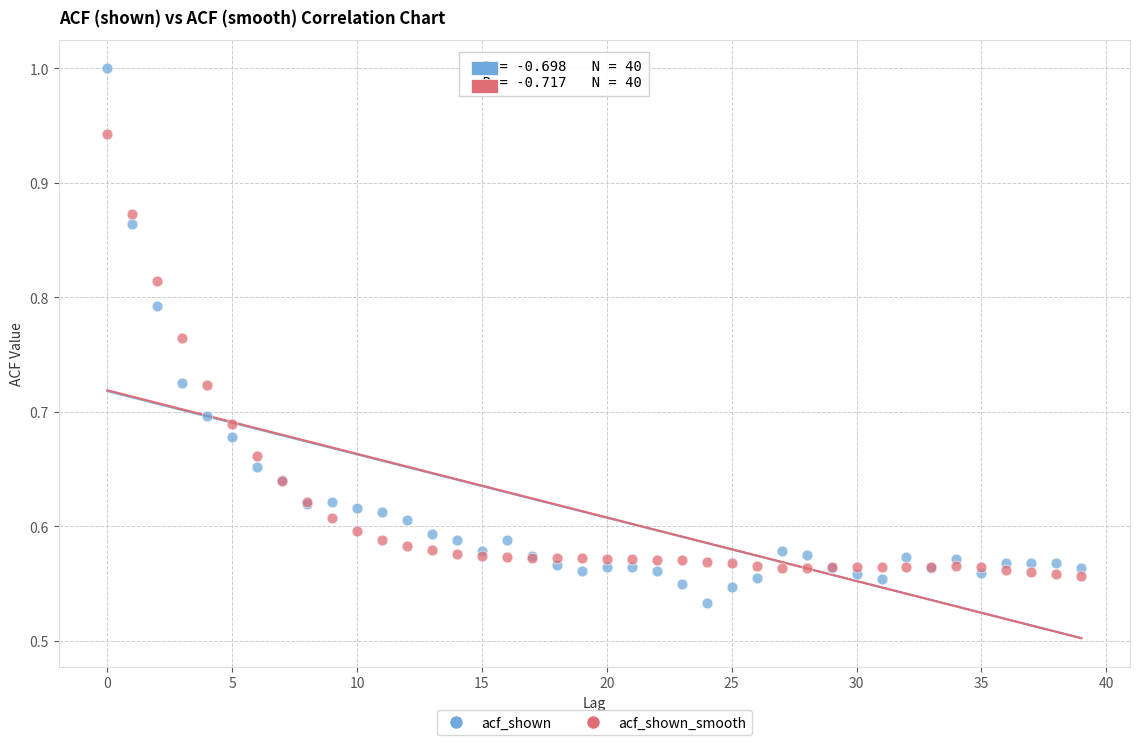

Which series contains the highest Y value?

acf_shown